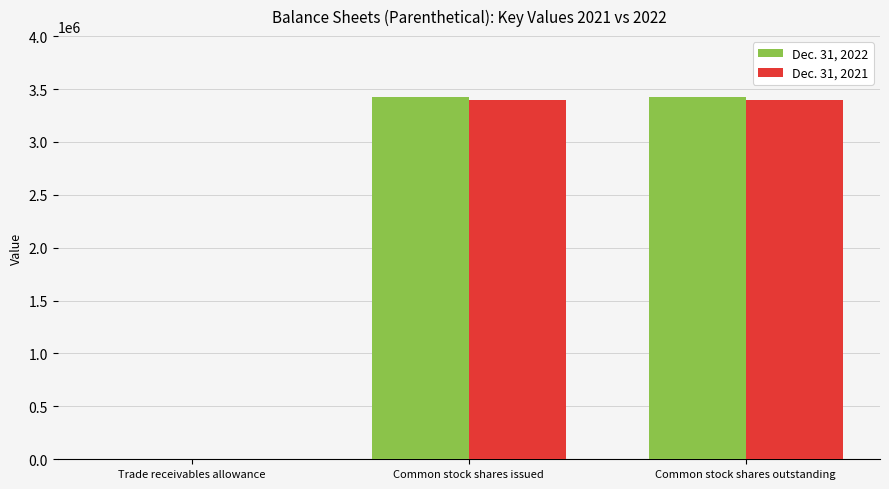

Are the bars horizontal?

No